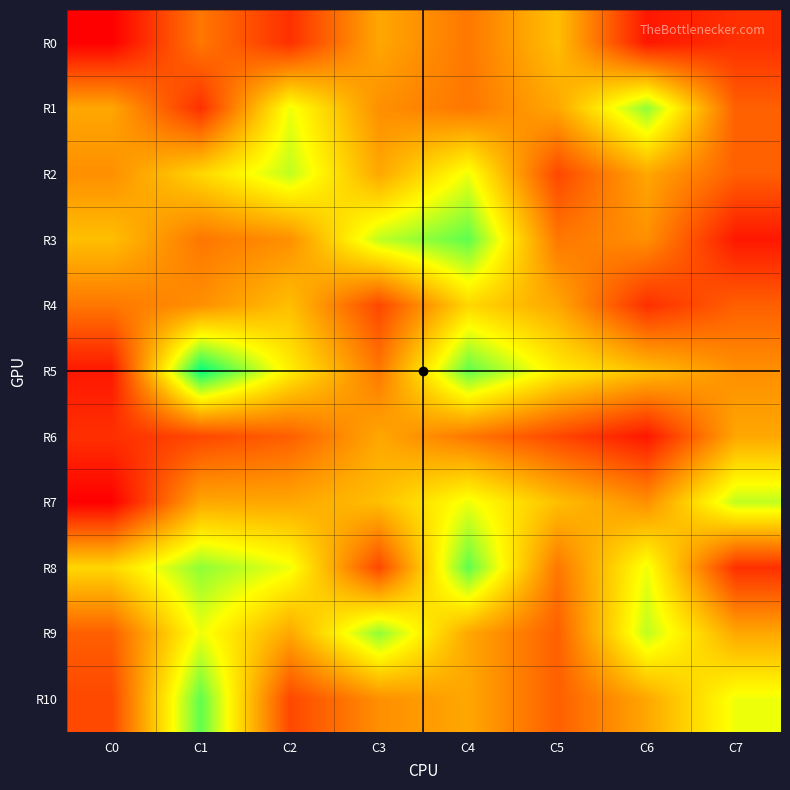

Rank the series by their maximum value, from lowest to highest.

R6, R0, R4, R2, R7, R1, R9, R3, R8, R10, R5